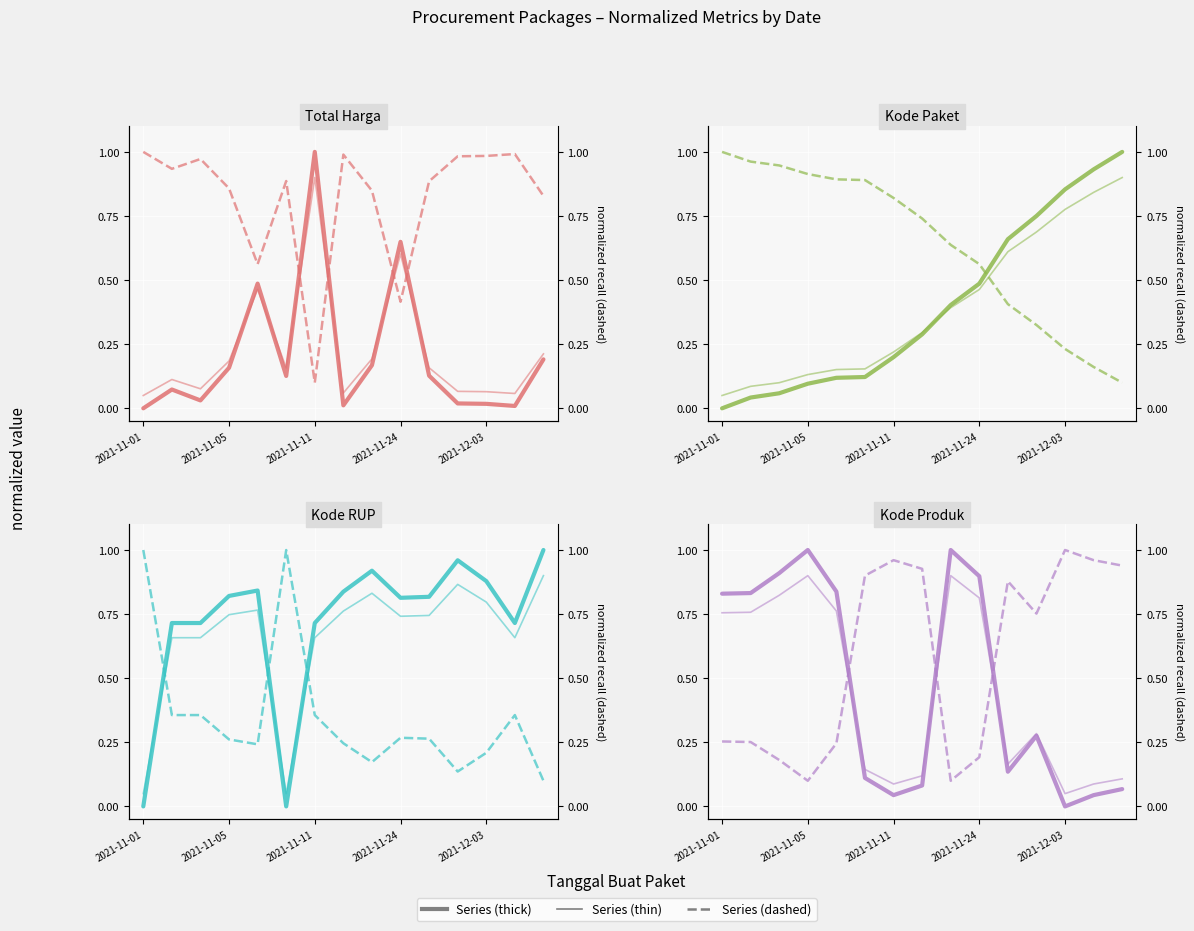

Which category has the highest value across all series?

2021-11-11